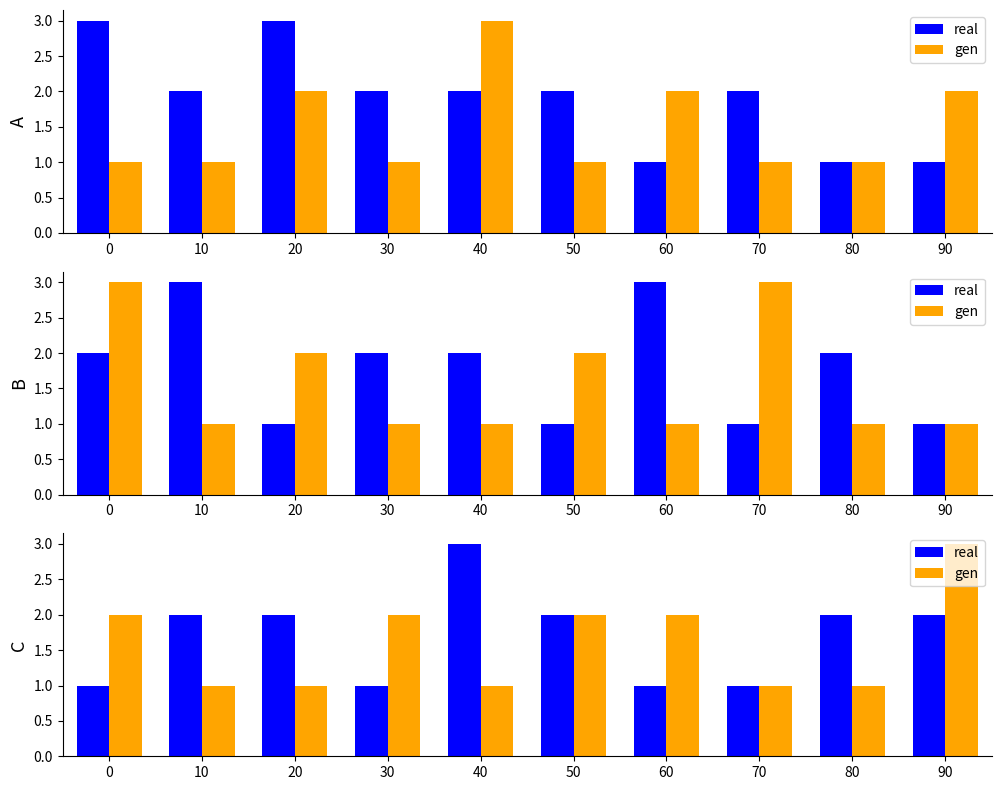

What is the sum of the gen values at 50 and 40?

3